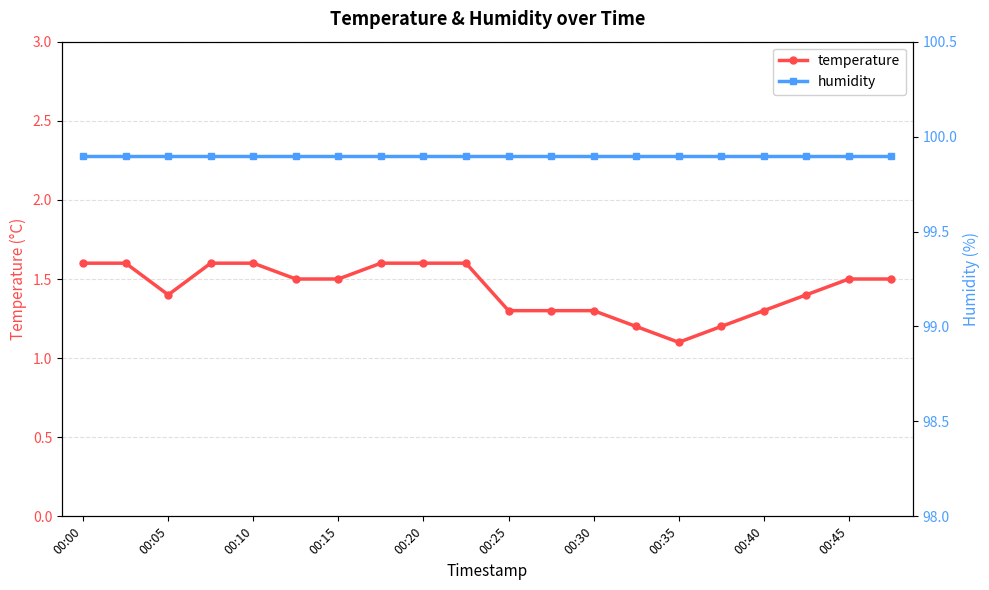

True or false: humidity and temperature cross at least once.

False